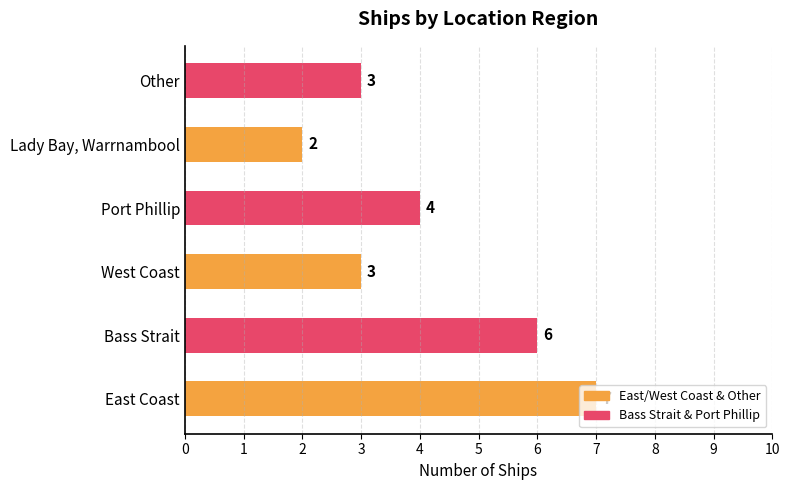

How many bars are there in total?

6